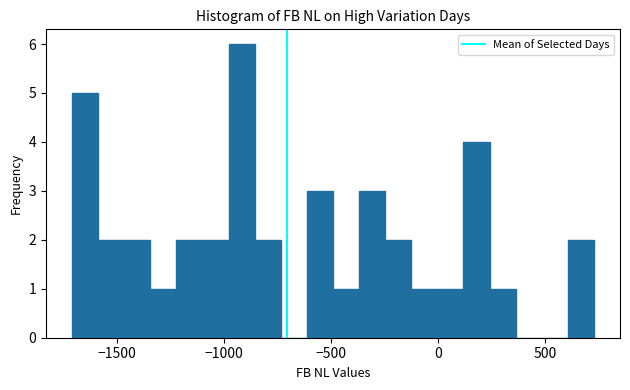

Around what value on the x-axis is the tallest bar? Give the approximate position of its centre, as read against the axis.

-900